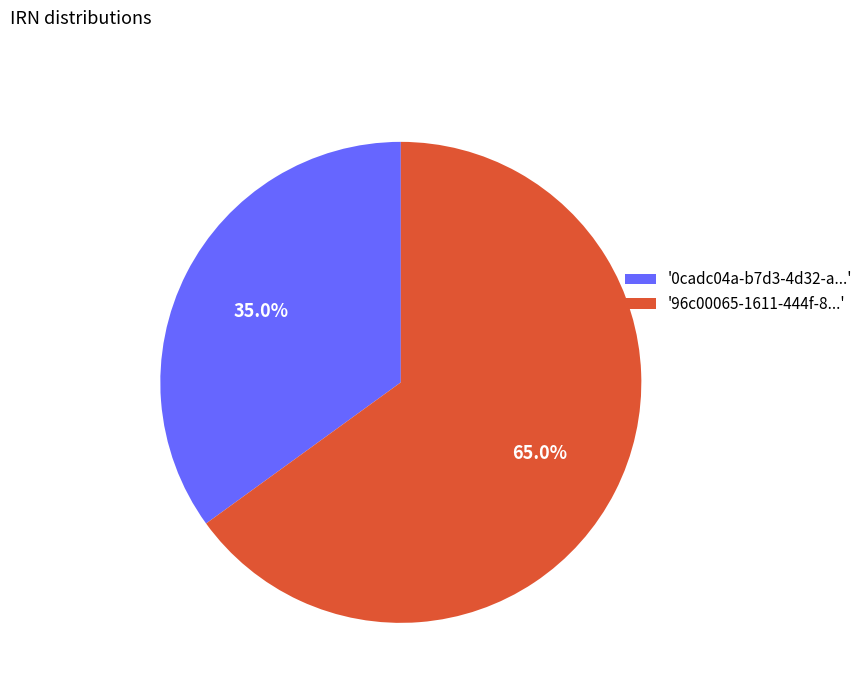

What is the ratio of the value at '0cadc04a-b7d3-4d32-a...' to the value at '96c00065-1611-444f-8...'?

0.5